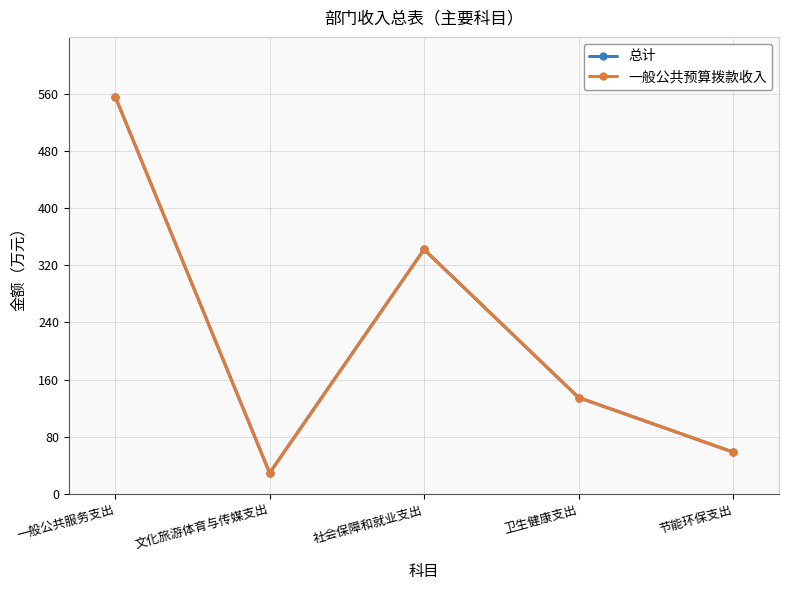

Is this an area chart (filled region under the line)?

No